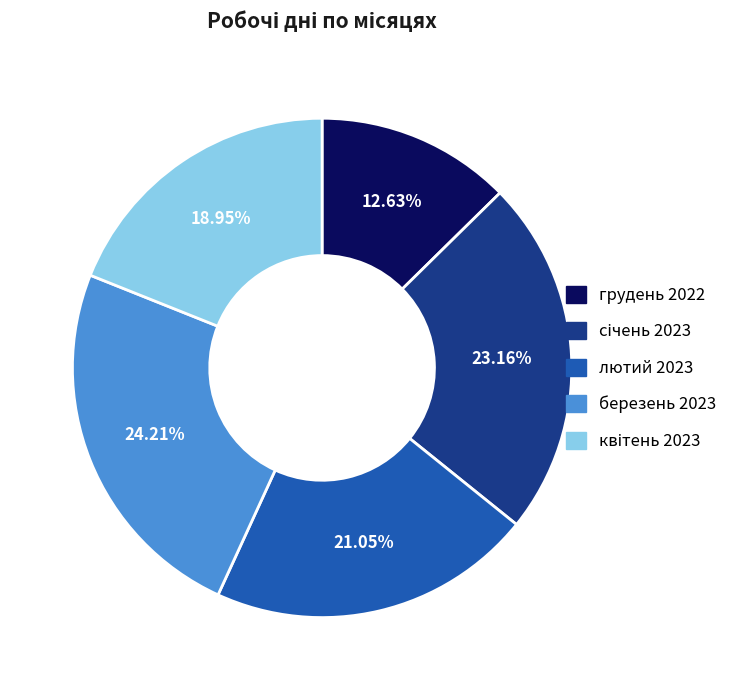

What is the smallest slice in the pie chart?

грудень 2022